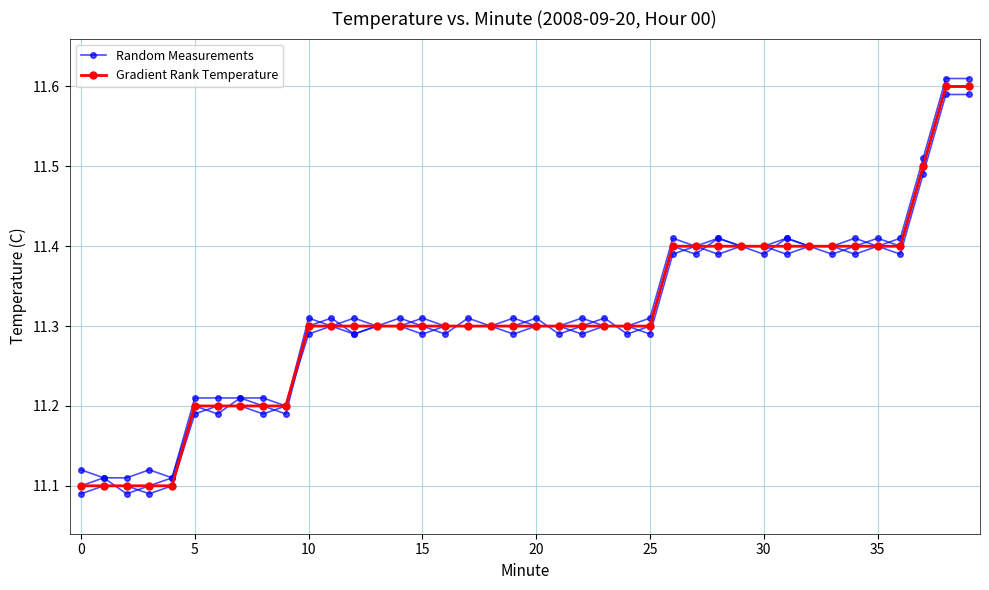

Which has a higher value, 10 or 5?

10